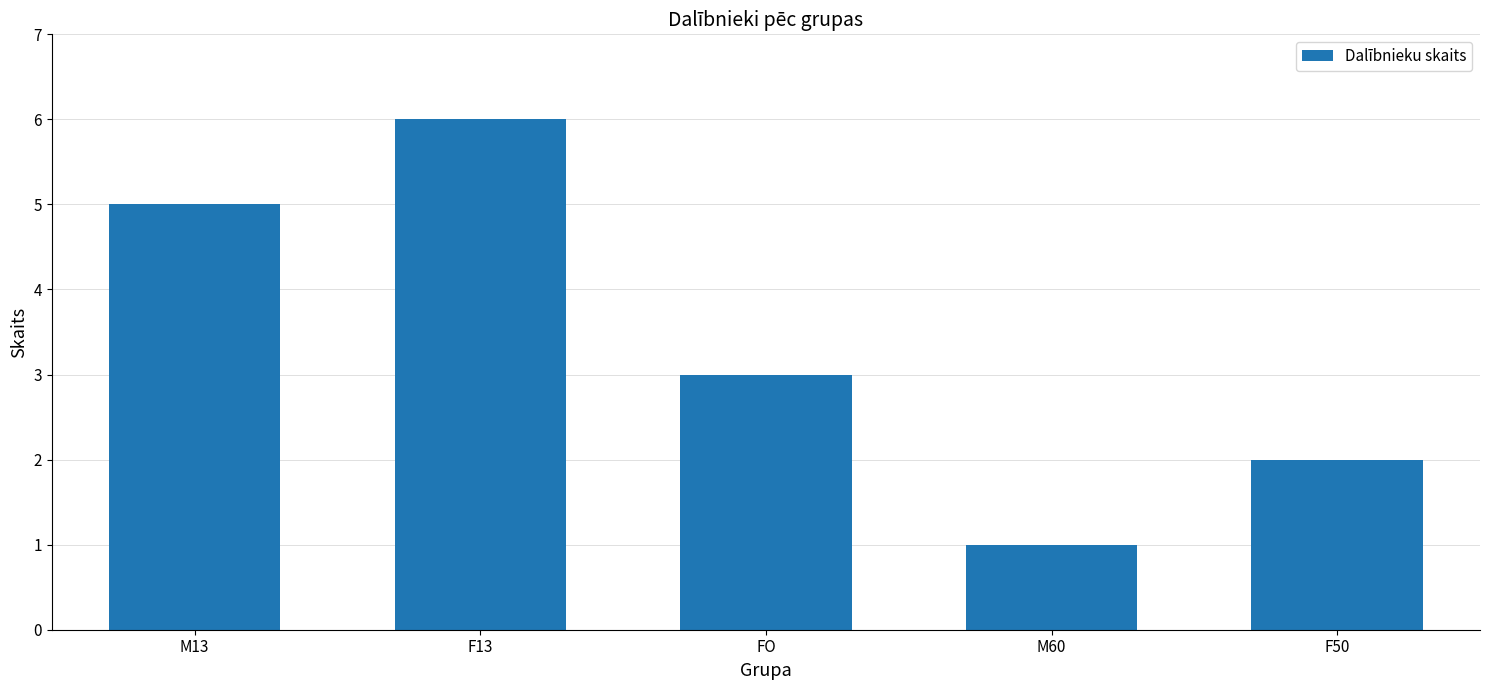

Reading left to right, what are all the values shown in this chart?

M13=5	F13=6	FO=3	M60=1	F50=2